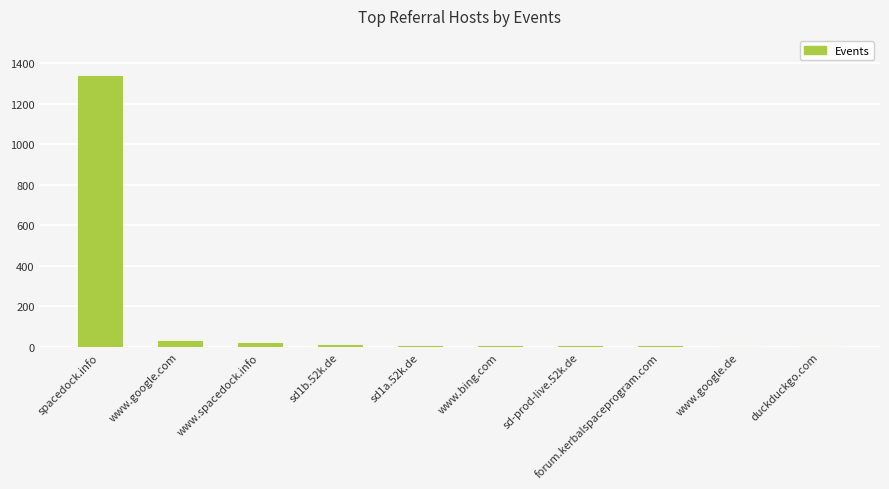

What is the greatest value displayed?

1334